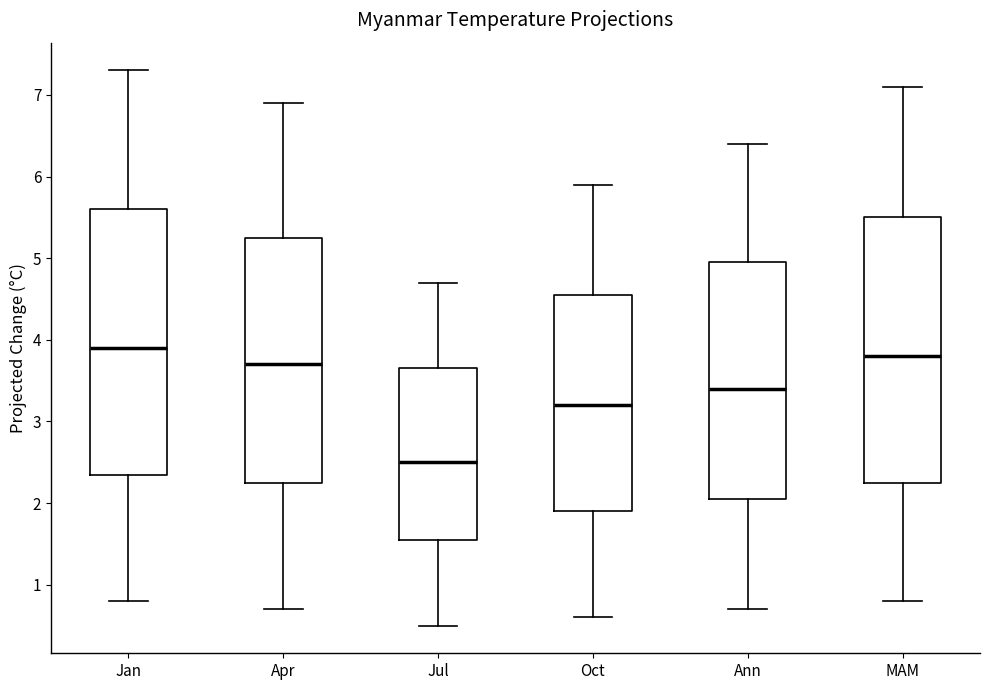

Reading left to right, read every box against the y-axis: the position of its median line, the range the box covers, and the ends of its whiskers. The values are not printed on the chart, so give them approximately, as read against the axis.

Jan: median 3.9, box 2.4 to 5.6, whiskers 0.8 to 7.3
Apr: median 3.7, box 2.3 to 5.3, whiskers 0.7 to 6.9
Jul: median 2.5, box 1.6 to 3.7, whiskers 0.5 to 4.7
Oct: median 3.2, box 1.9 to 4.6, whiskers 0.6 to 5.9
Ann: median 3.4, box 2.1 to 5.0, whiskers 0.7 to 6.4
MAM: median 3.8, box 2.3 to 5.5, whiskers 0.8 to 7.1